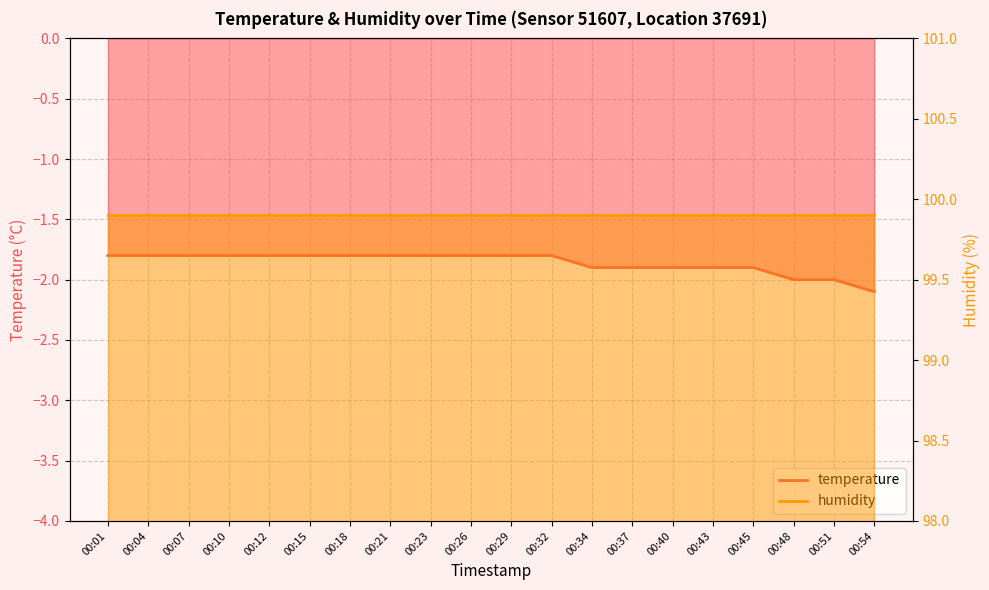

Which category has the highest value across all series?

00:01